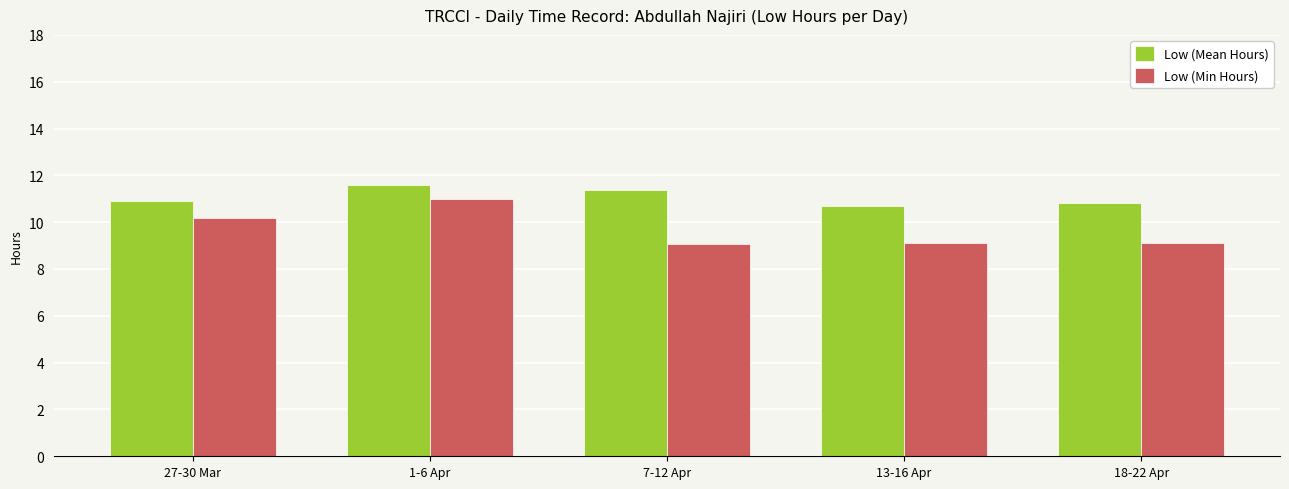

How many bars are there in total?

10